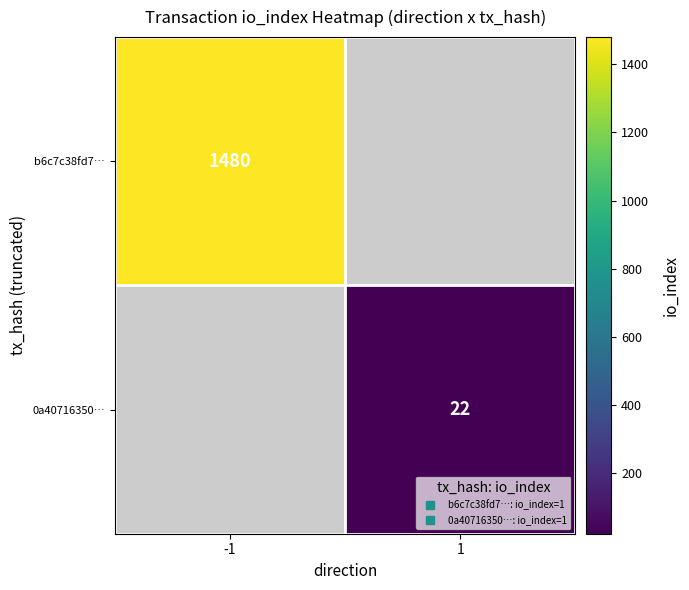

Where is b6c7c38fd7… nearest to the value 1480?

-1